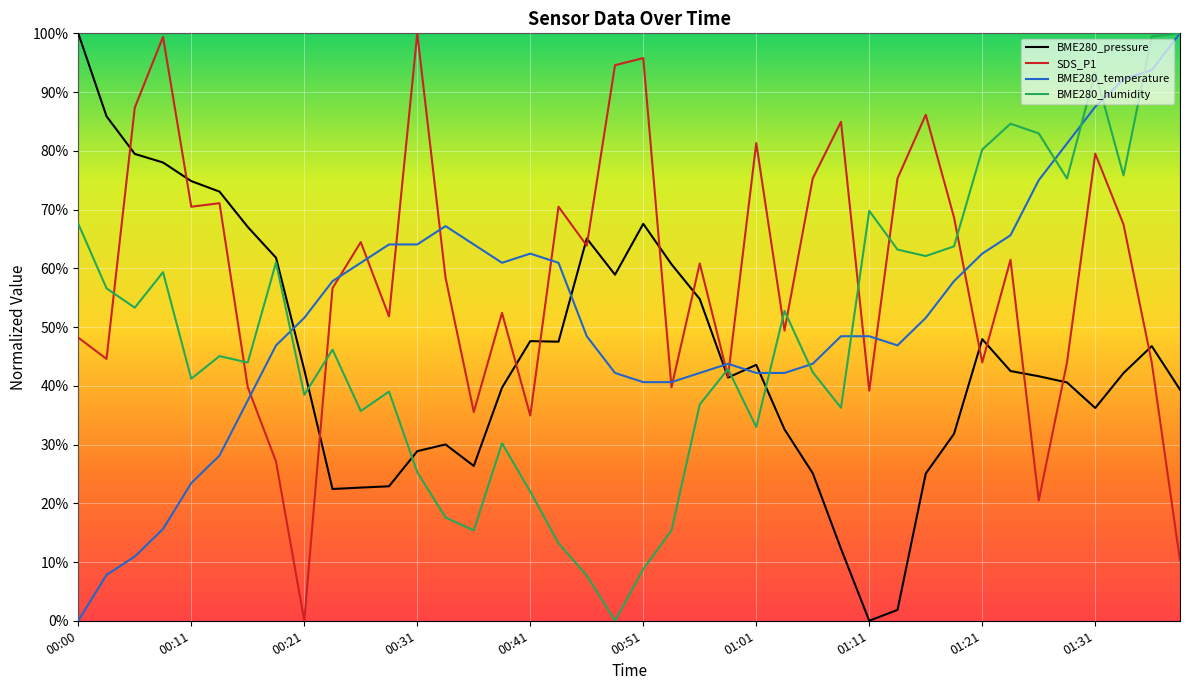

What is the difference between the maximum and minimum values in the BME280_humidity series?

100.0